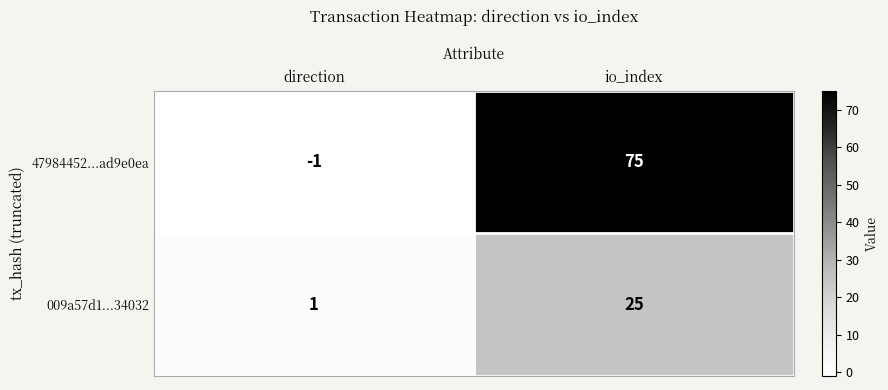

Reading left to right, extract all data points from this chart.

47984452...ad9e0ea: direction=-1	io_index=75
009a57d1...34032: direction=1	io_index=25